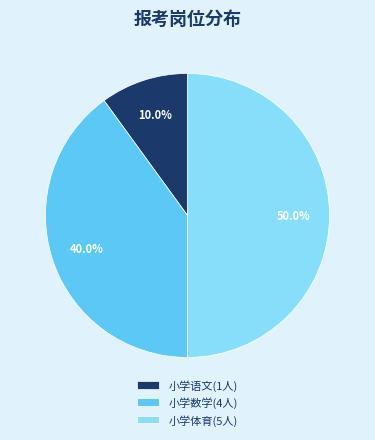

What is the largest slice in the pie chart?

小学体育